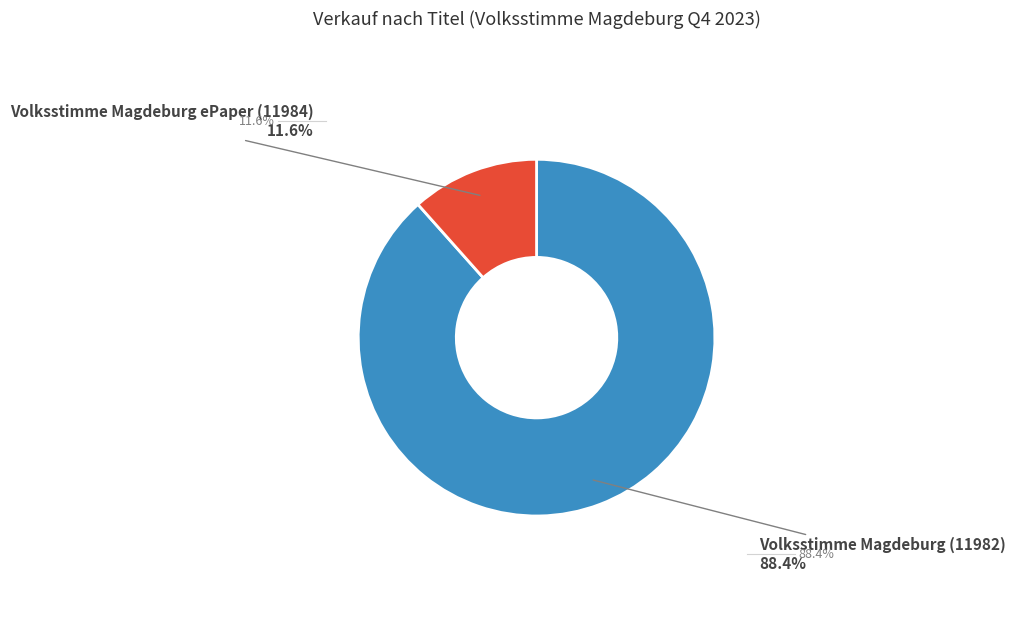

Count the number of slices in the pie.

2